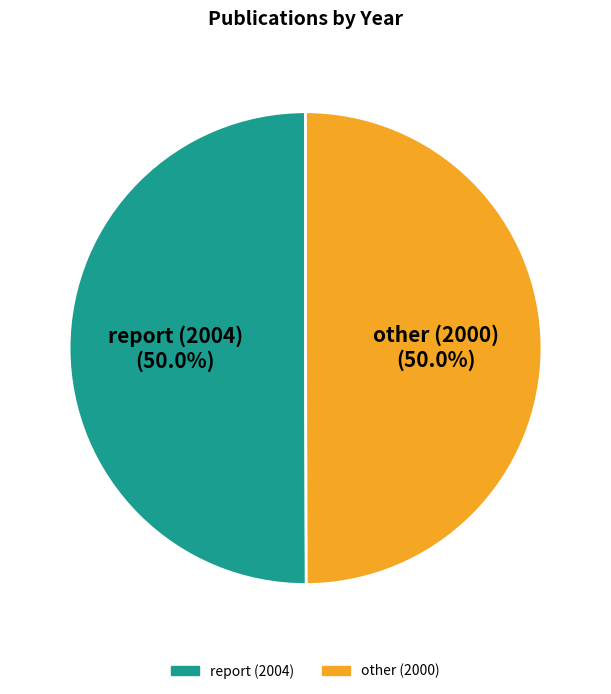

What portion of the pie excludes report (2004)?

50.0%